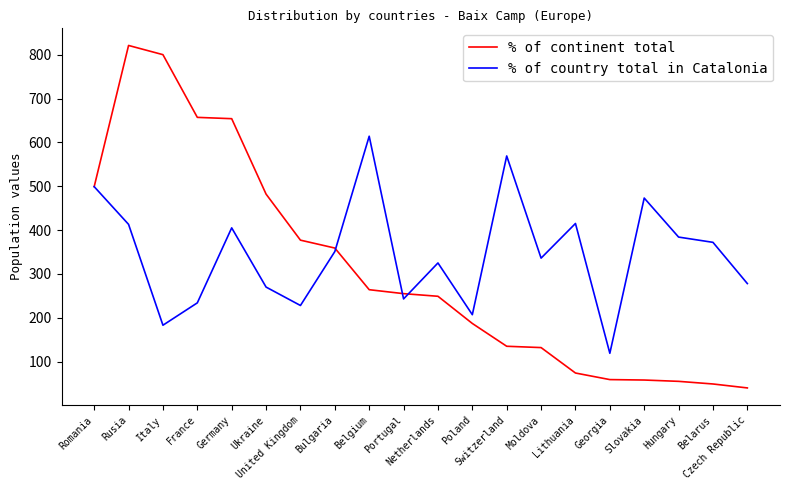

What position from the left is Moldova?

14